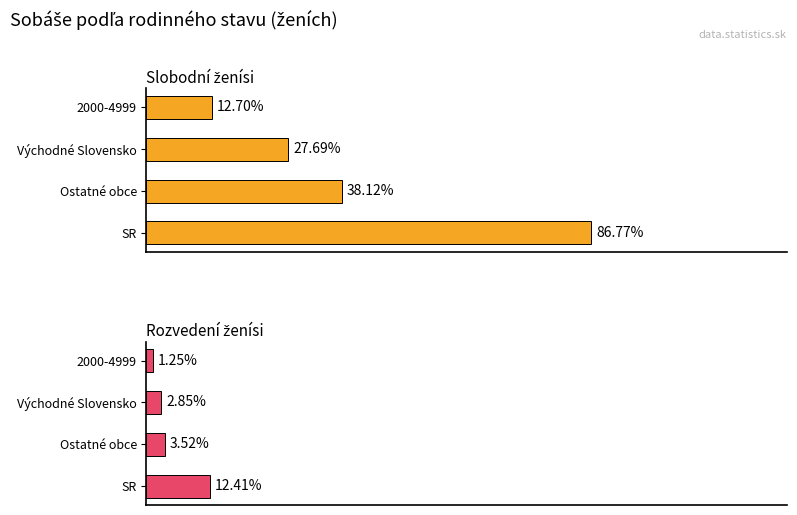

Is the value of Slobodní ženísi at 2000-4999 greater than the value of Rozvedení ženísi at Ostatné obce?

Yes